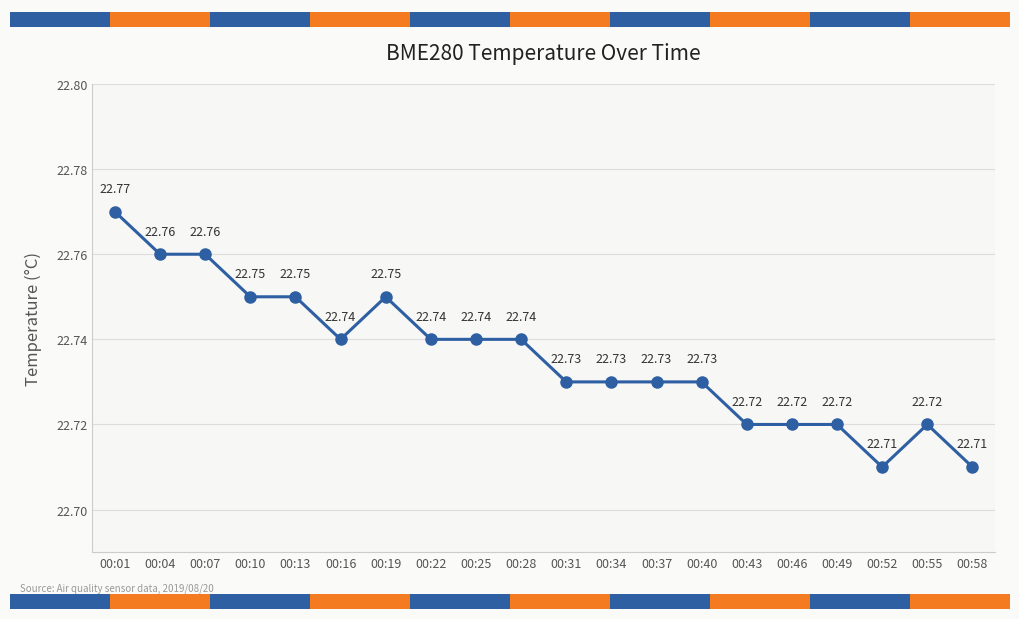

Is it true that the value at 00:22 is 14.5?

False